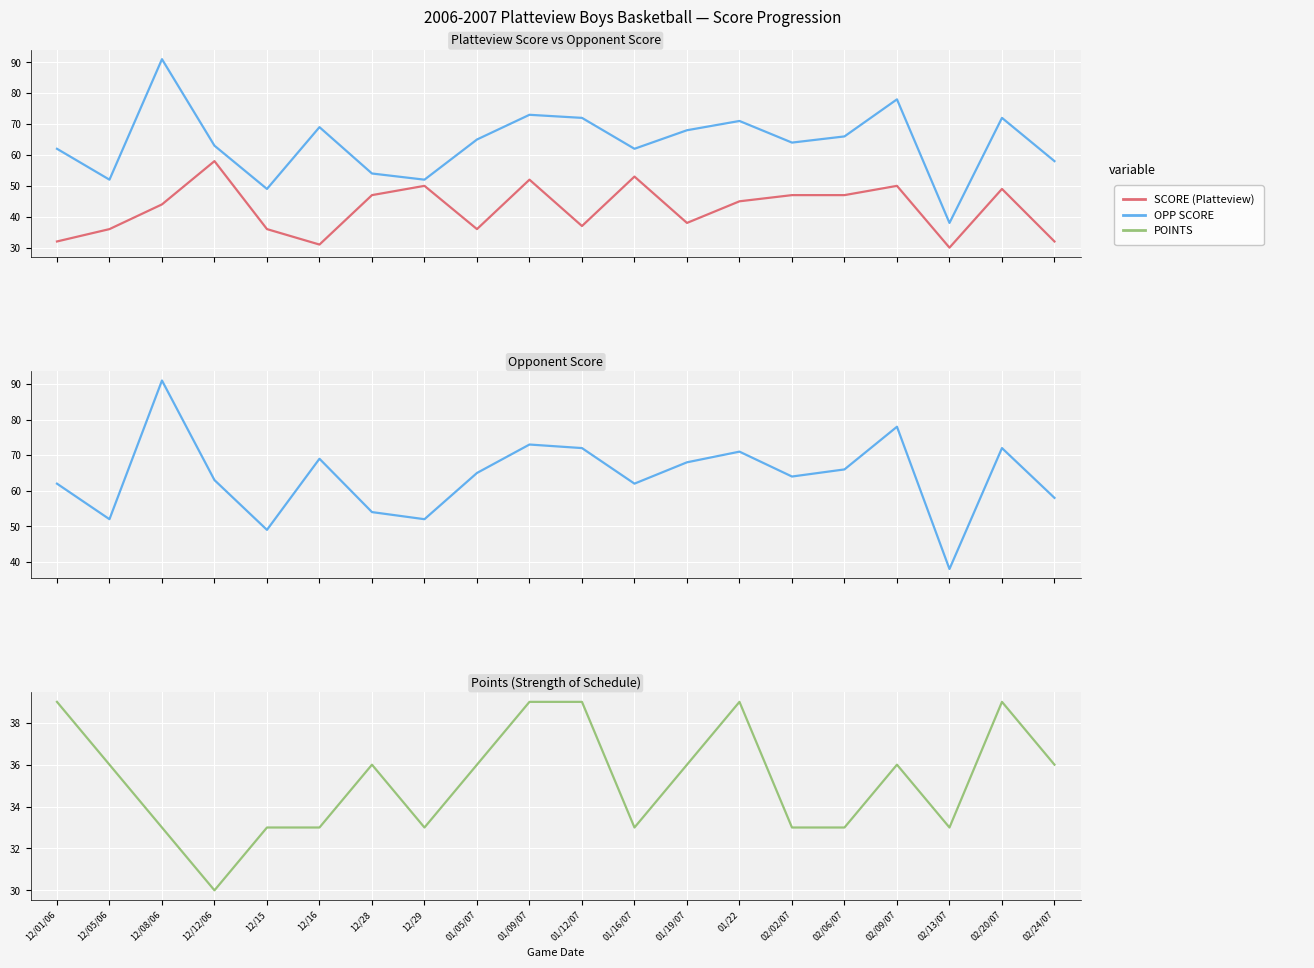

What is the highest value of the POINTS series?

39